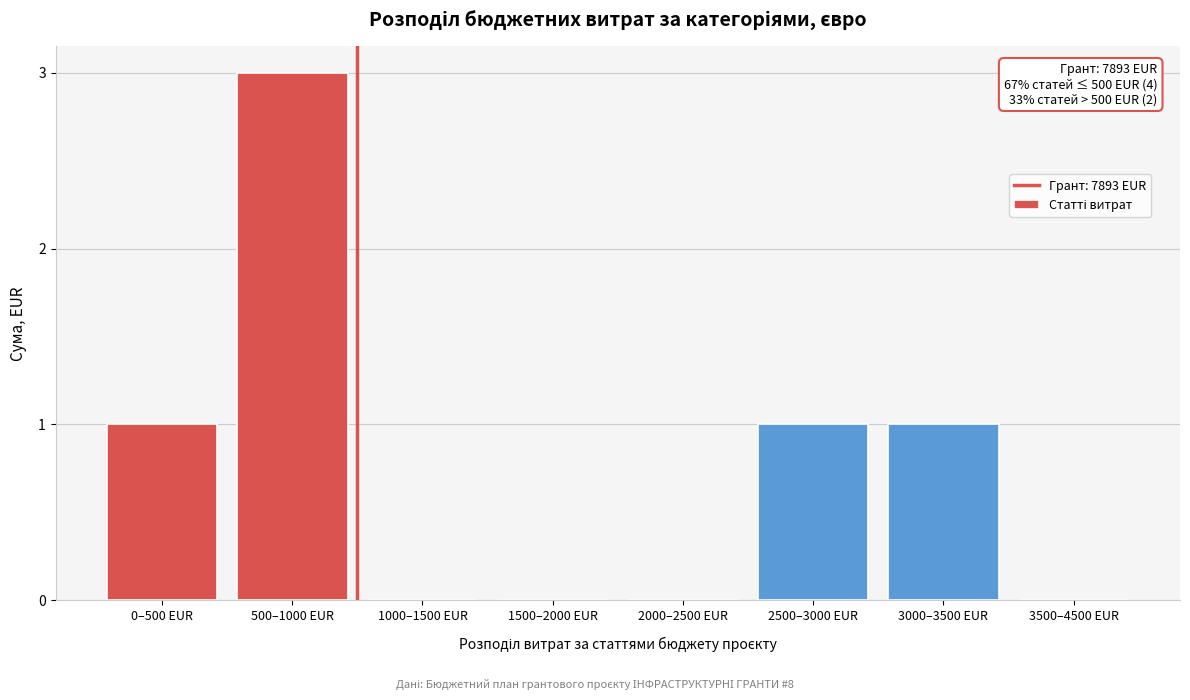

Reading left to right, list all the values displayed in this chart.

0–500 EUR=1	500–1000 EUR=3	1000–1500 EUR=0	1500–2000 EUR=0	2000–2500 EUR=0	2500–3000 EUR=1	3000–3500 EUR=1	3500–4500 EUR=0